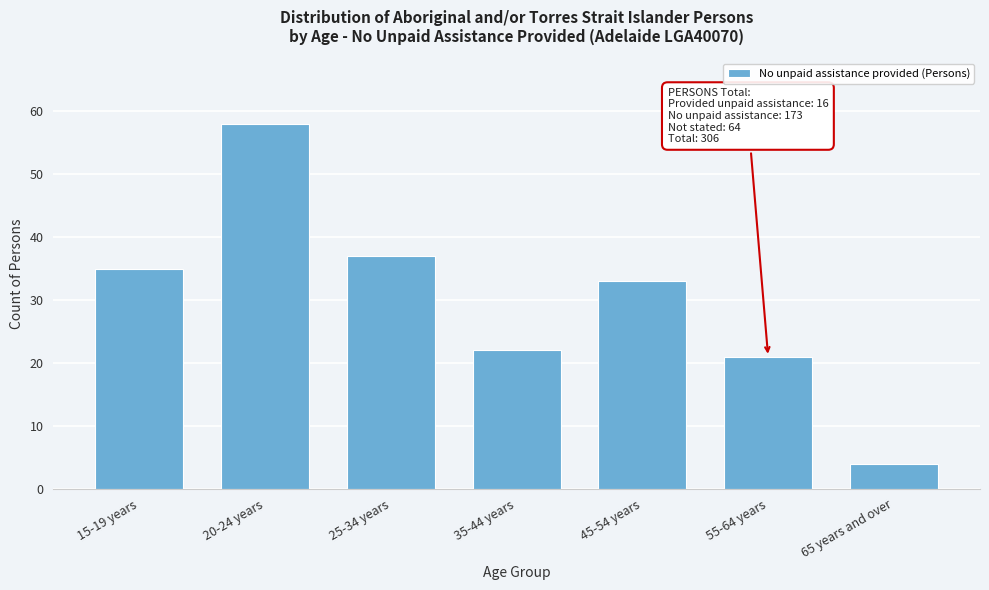

Reading right to left, list all the values displayed in this chart.

4	21	33	22	37	58	35